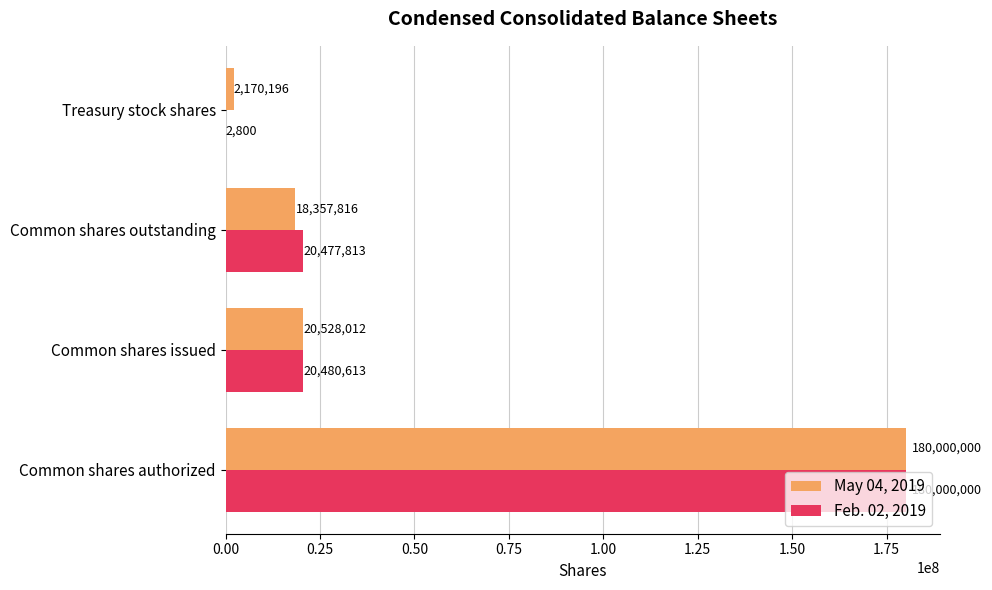

At which category does the chart reach its peak across all series?

Common shares authorized